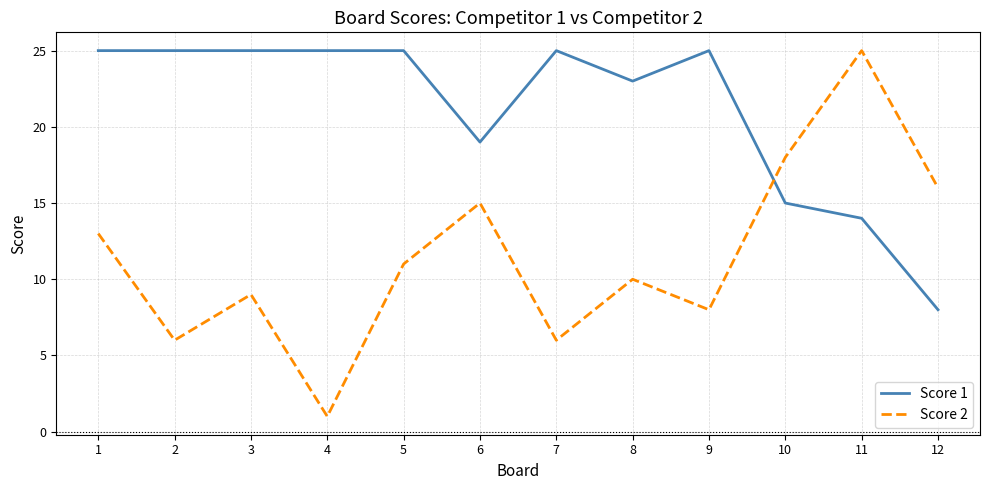

Reading left to right, transcribe all the data shown in this chart.

Score 1: 25	25	25	25	25	19	25	23	25	15	14	8
Score 2: 13	6	9	1	11	15	6	10	8	18	25	16